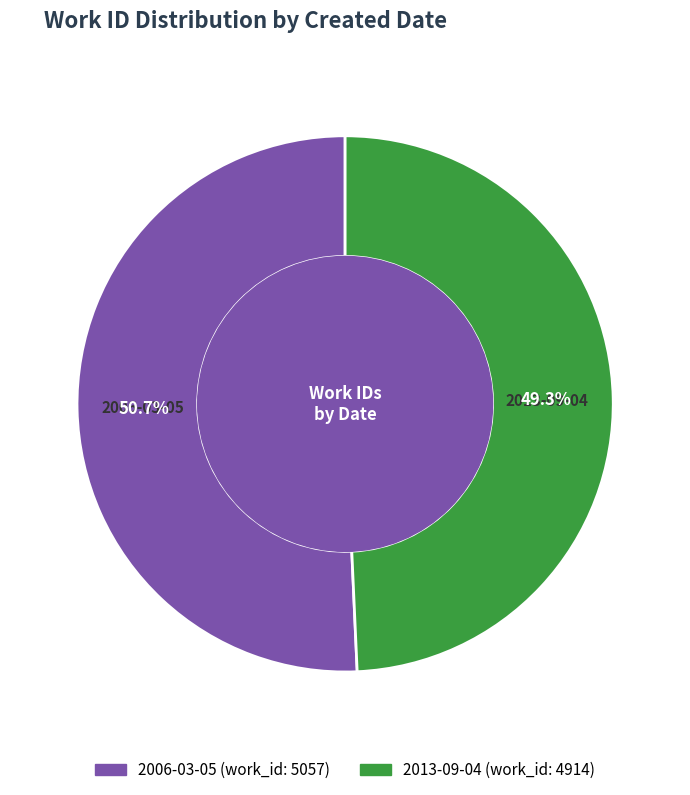

The 2006-03-05 slice represents 40% of the pie. True or false?

False